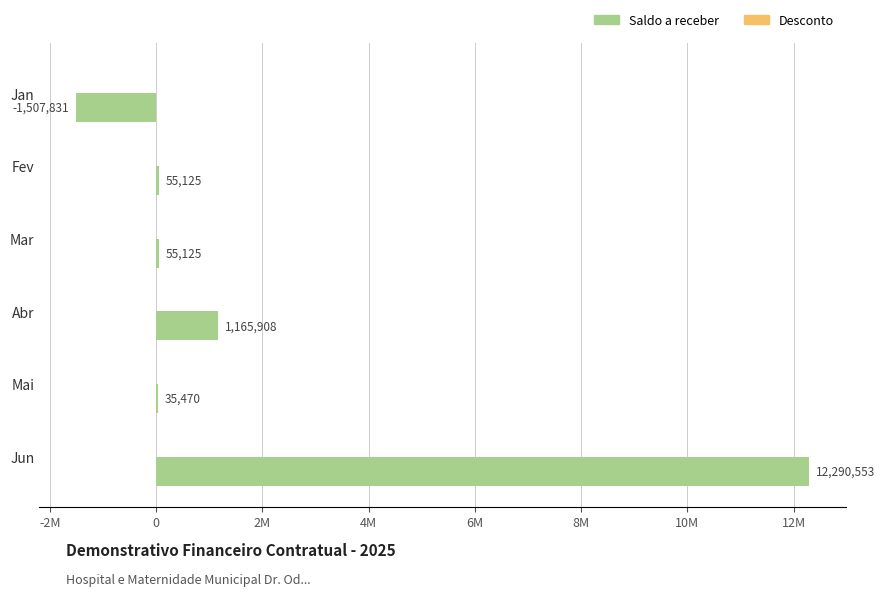

Are the bars horizontal?

Yes